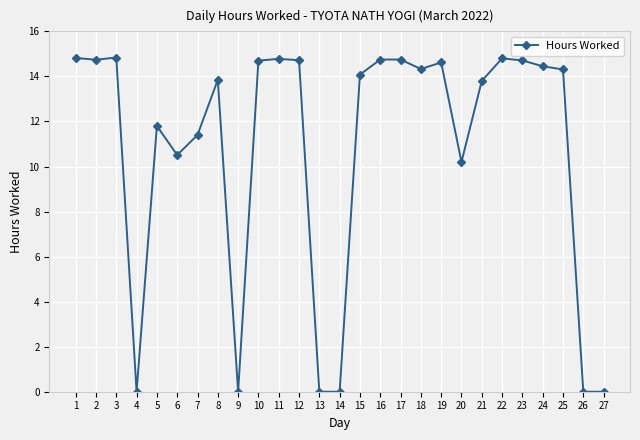

What is the greatest value displayed?

14.8